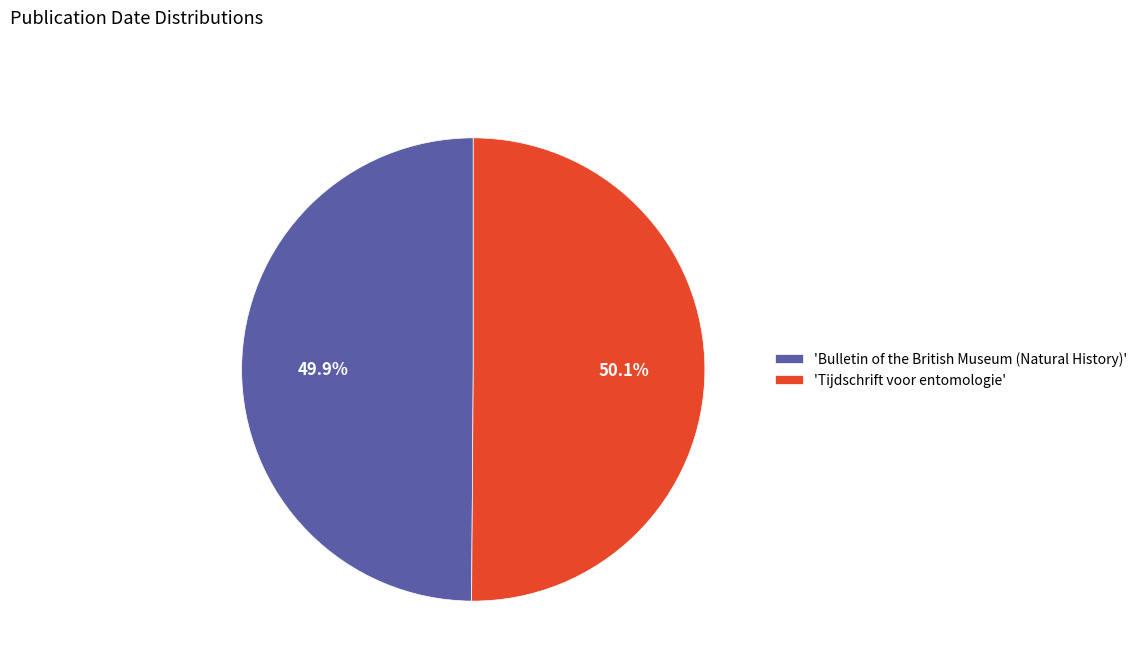

Count the number of slices in the pie.

2